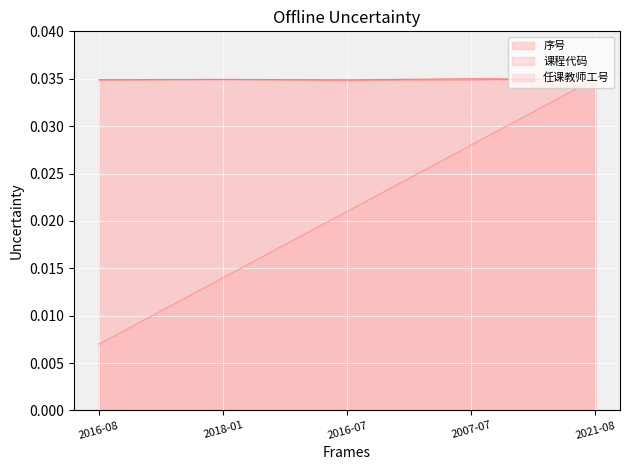

Does the chart display data point markers on the line(s)?

No